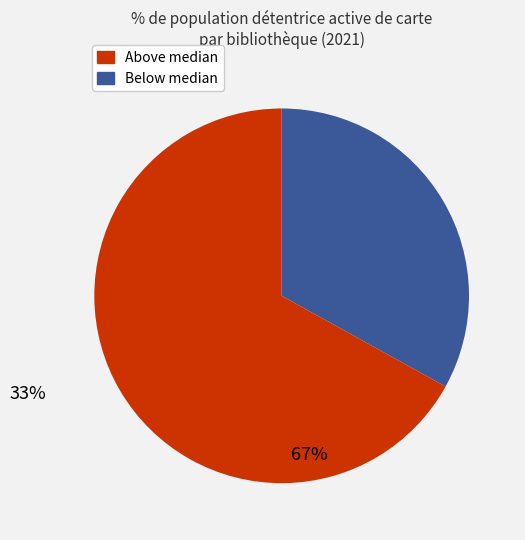

Is there a majority slice in this chart?

Yes